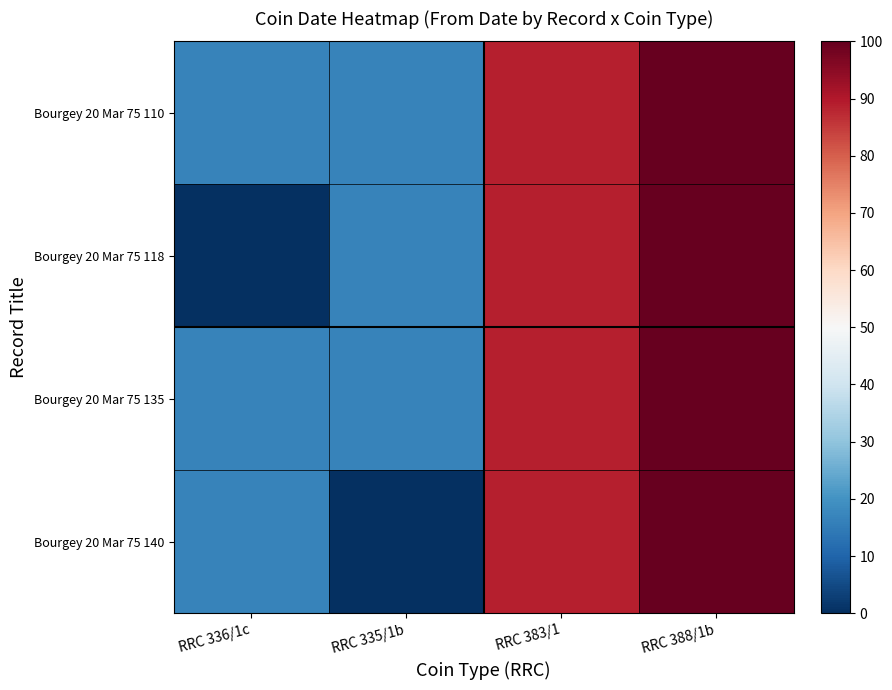

Reading right to left, what are all the values shown in this chart?

Bourgey 20 Mar 75 110: RRC 388/1b=100.0	RRC 383/1=88.9	RRC 335/1b=16.7	RRC 336/1c=16.7
Bourgey 20 Mar 75 118: RRC 388/1b=100.0	RRC 383/1=88.9	RRC 335/1b=16.7	RRC 336/1c=0.0
Bourgey 20 Mar 75 135: RRC 388/1b=100.0	RRC 383/1=88.9	RRC 335/1b=16.7	RRC 336/1c=16.7
Bourgey 20 Mar 75 140: RRC 388/1b=100.0	RRC 383/1=88.9	RRC 335/1b=0.0	RRC 336/1c=16.7